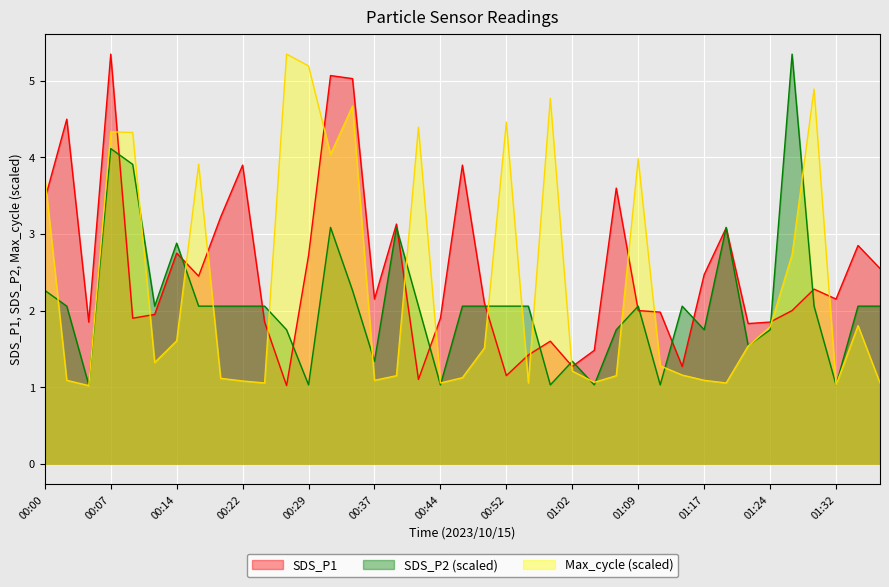

What is the total value across all series at 00:17?

8.4